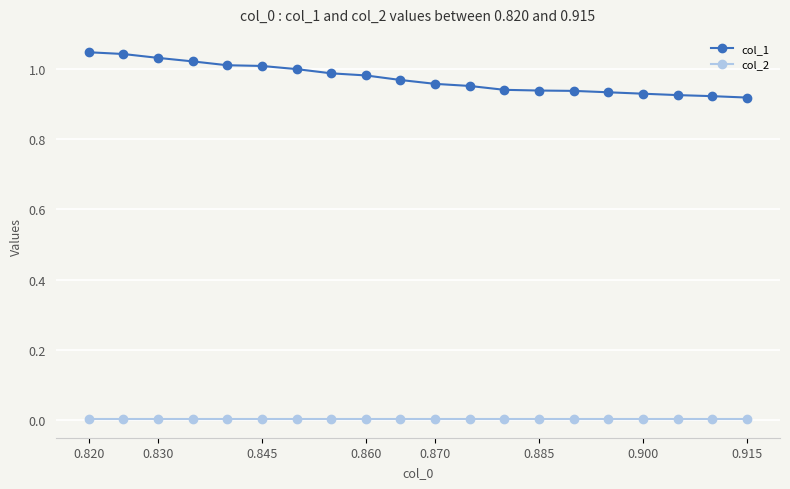

Which series has the largest total across all categories?

col_1